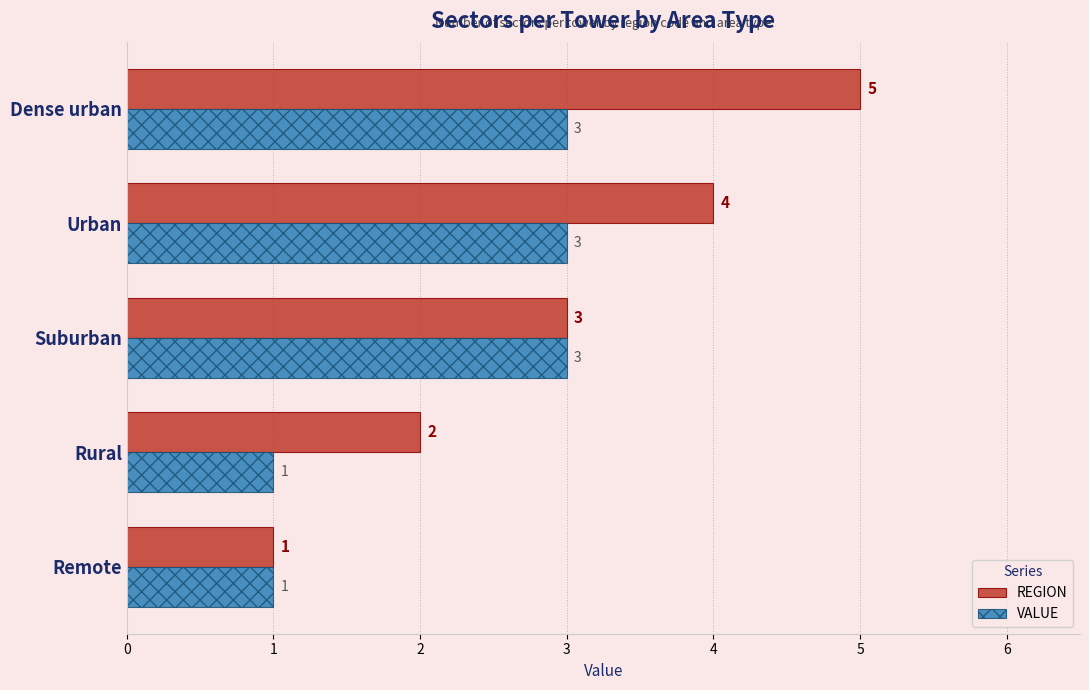

What is the maximum value for VALUE?

3